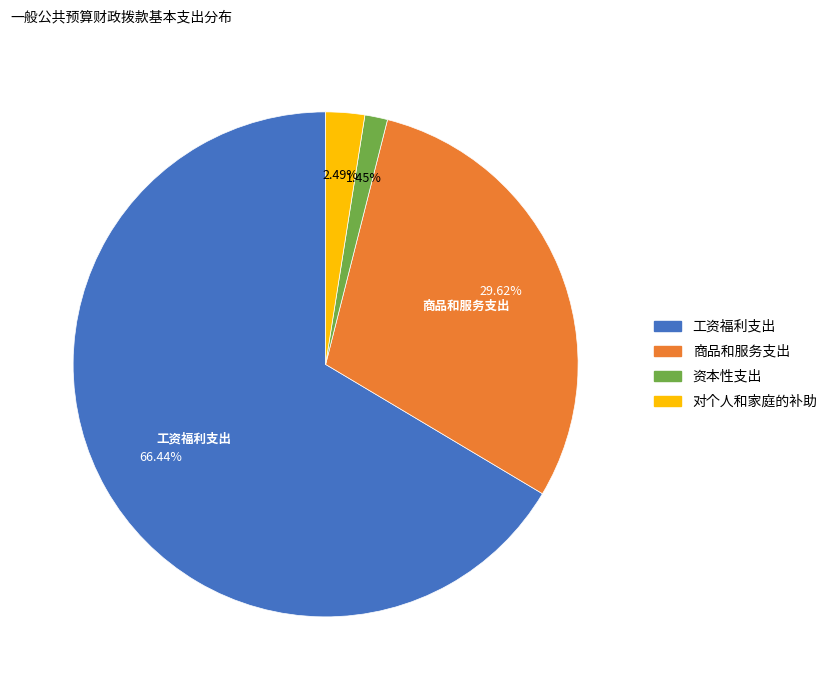

Which slice is the smallest?

资本性支出